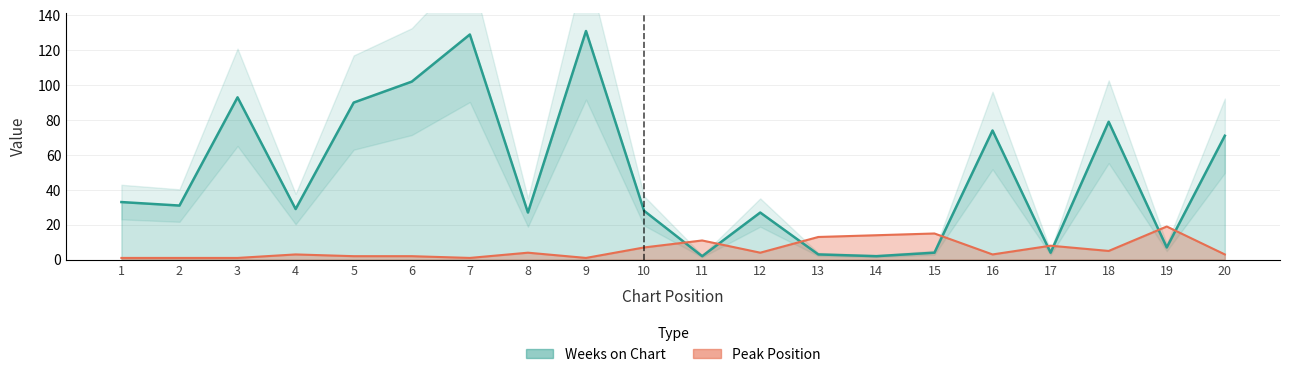

Which series has the largest total across all categories?

Weeks on Chart